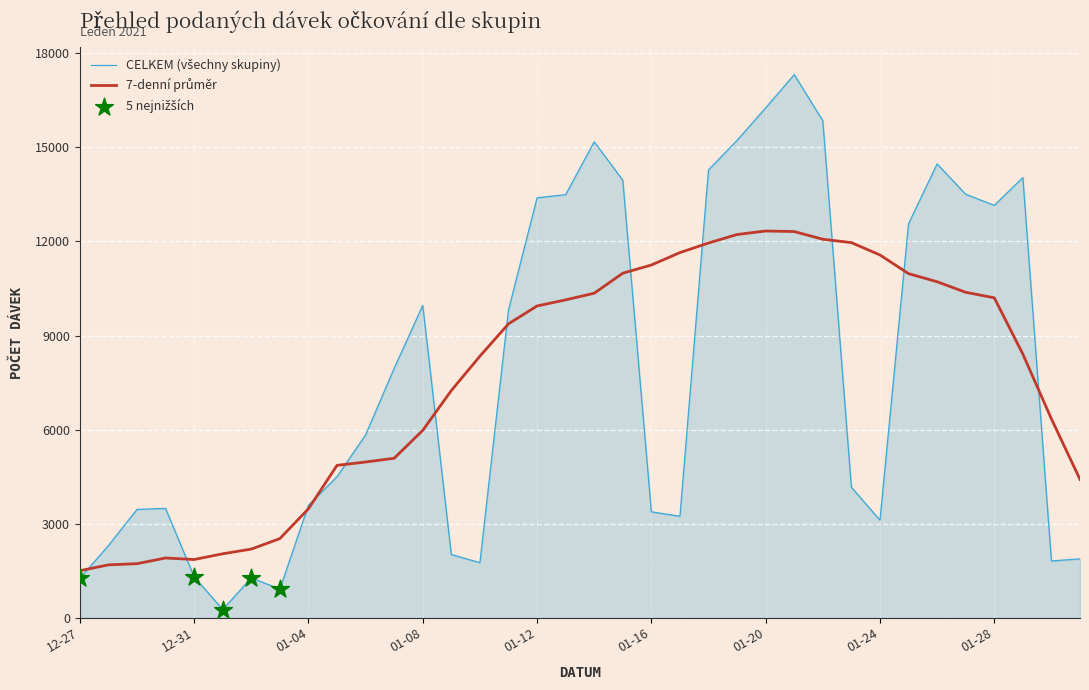

What is the maximum value shown in the chart?

17322.0